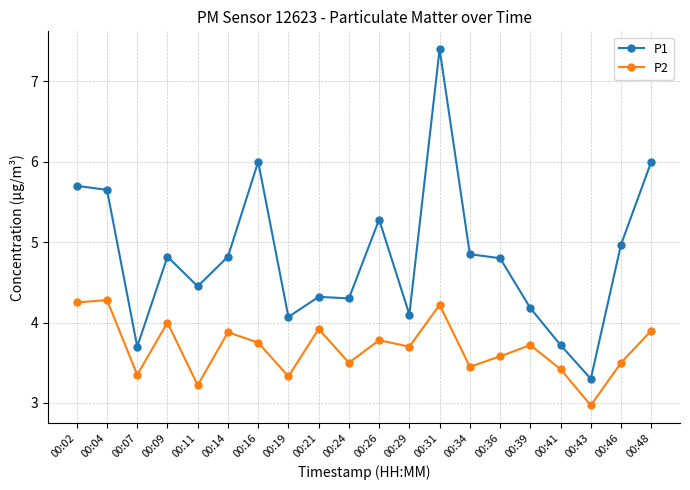

True or false: P1 has more than 1 interior local peaks.

True